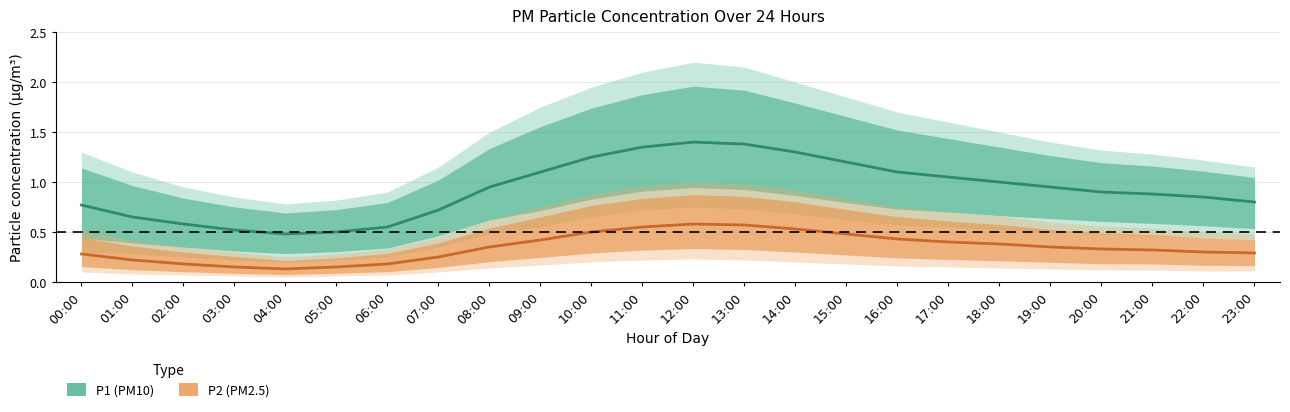

Reading left to right, transcribe all the data shown in this chart.

P1 (PM10): 0.8	0.7	0.6	0.5	0.5	0.5	0.6	0.7	0.9	1.1	1.2	1.4	1.4	1.4	1.3	1.2	1.1	1.1	1.0	0.9	0.9	0.9	0.8	0.8
P2 (PM2.5): 0.3	0.2	0.2	0.1	0.1	0.1	0.2	0.2	0.3	0.4	0.5	0.6	0.6	0.6	0.5	0.5	0.4	0.4	0.4	0.3	0.3	0.3	0.3	0.3